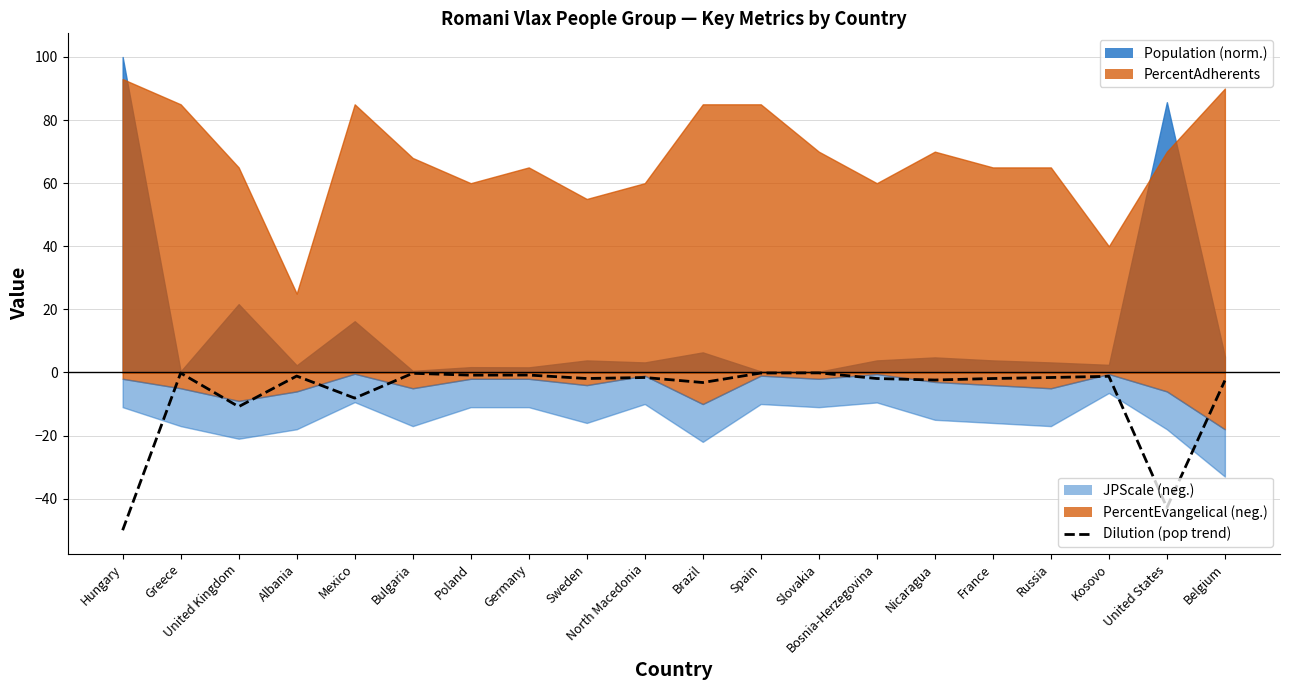

What is the difference between the values at Kosovo and Bosnia-Herzegovina?

0.7